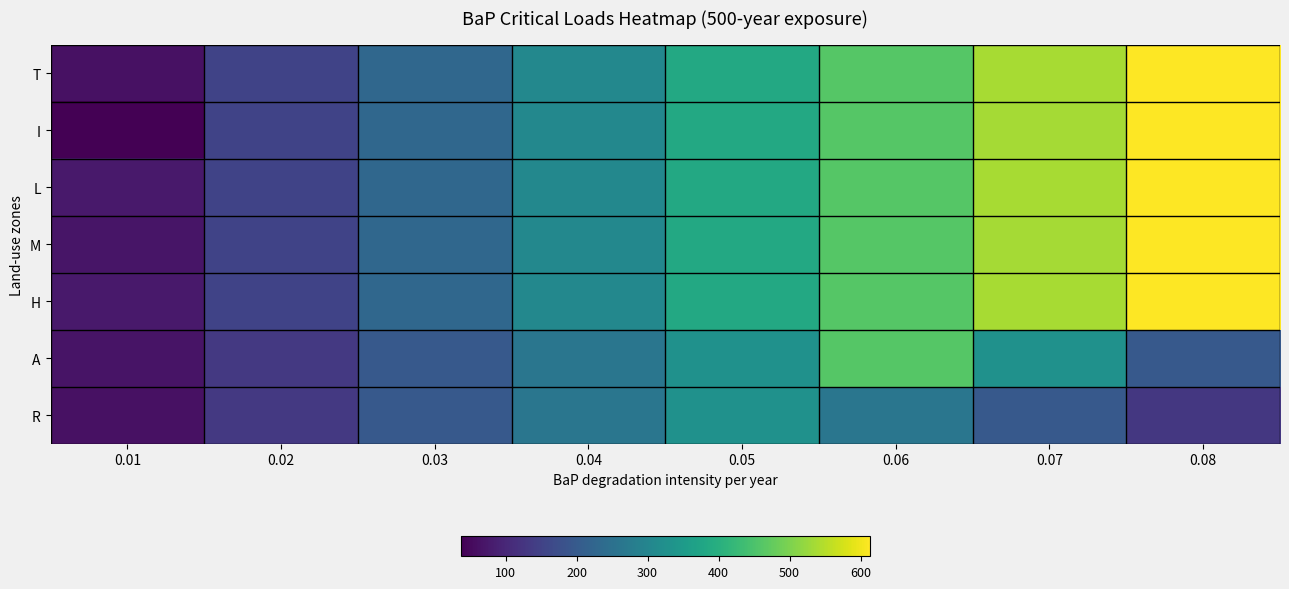

What is the spread (max minus min) of values at 0.08?

482.2